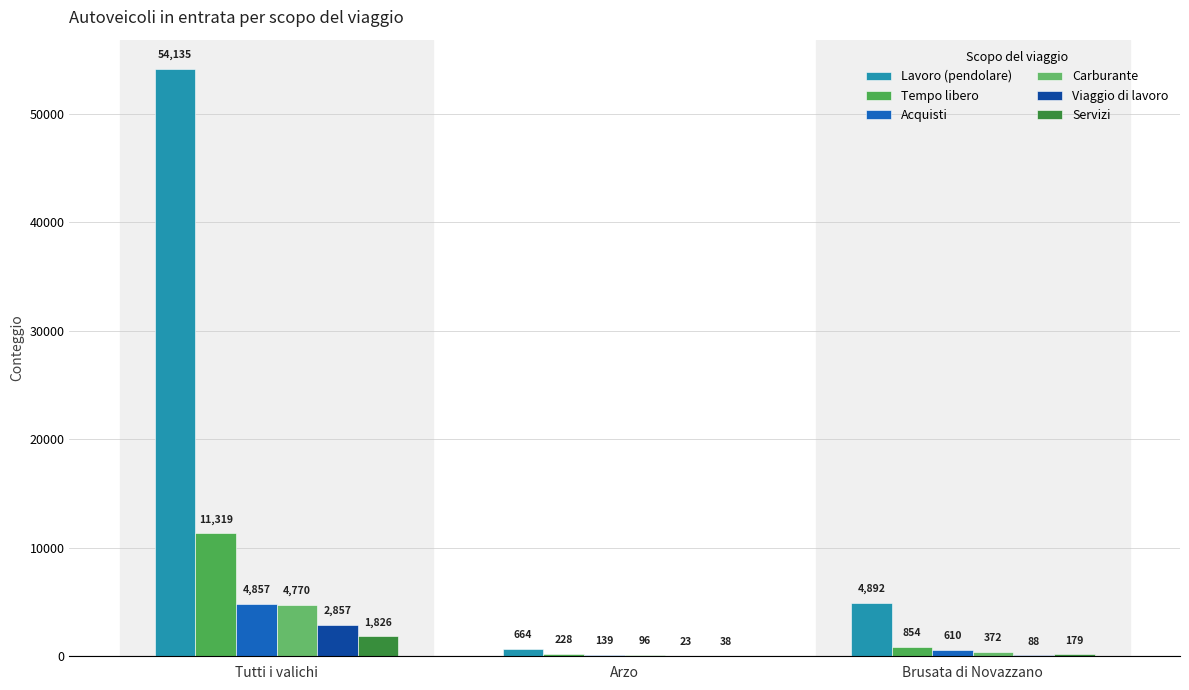

Are the bars horizontal?

No